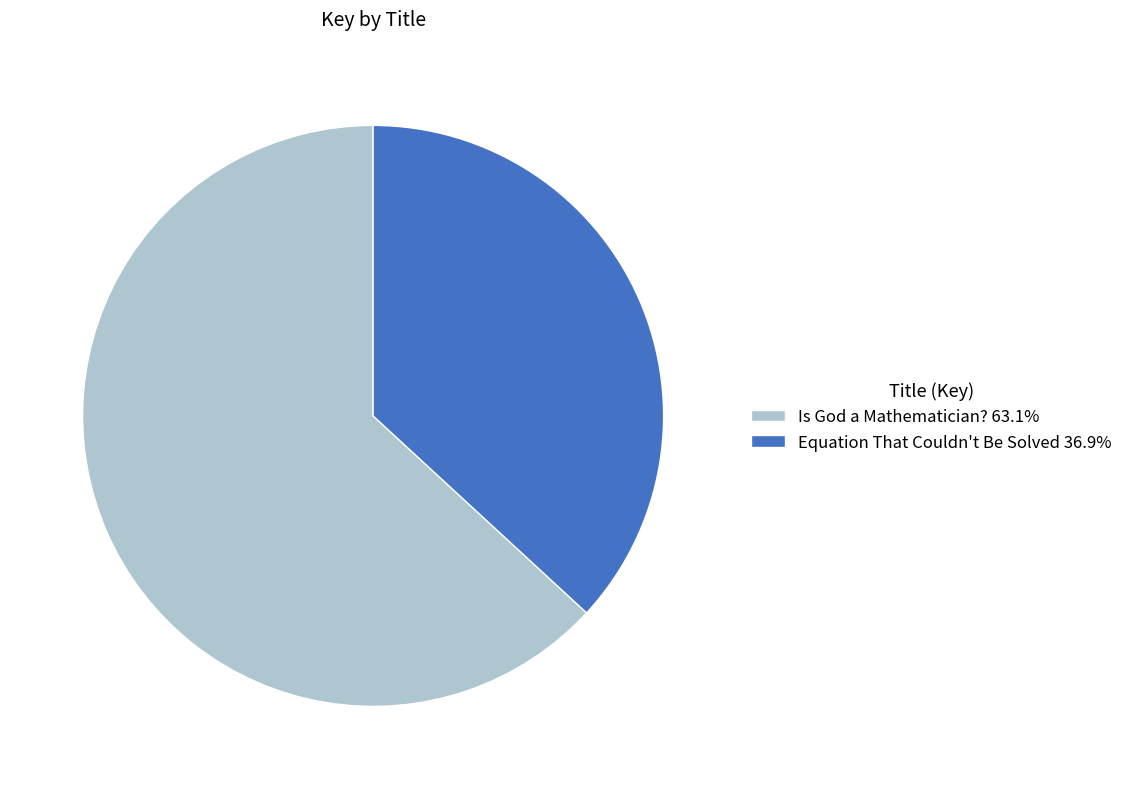

What is the majority slice?

Is God a Mathematician?